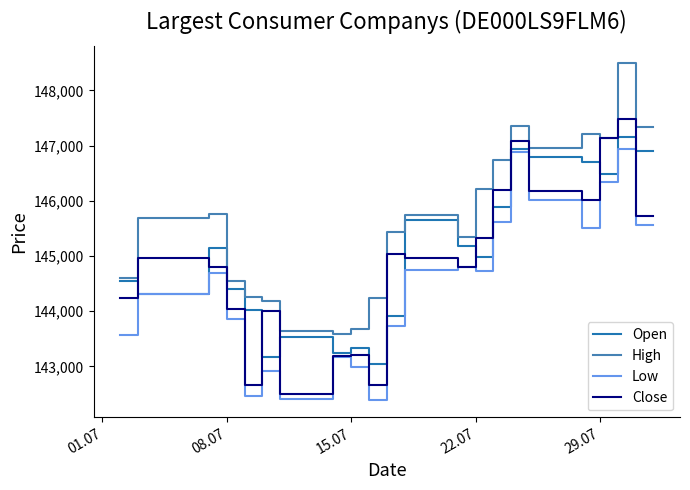

What is the minimum value shown in the chart?

142387